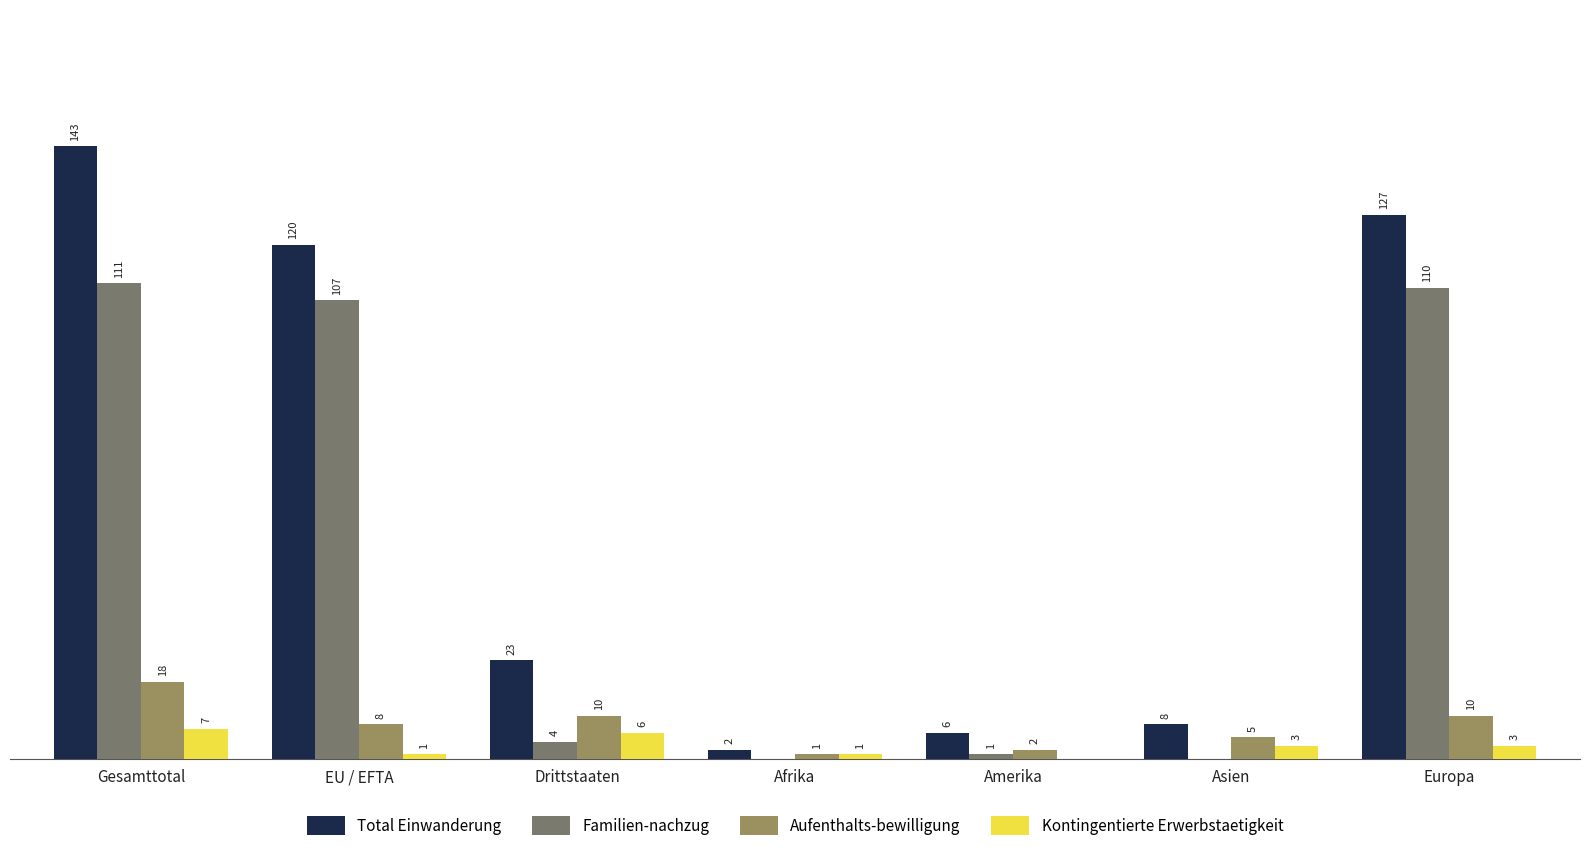

At which label does Familien-nachzug first exceed 4?

Gesamttotal